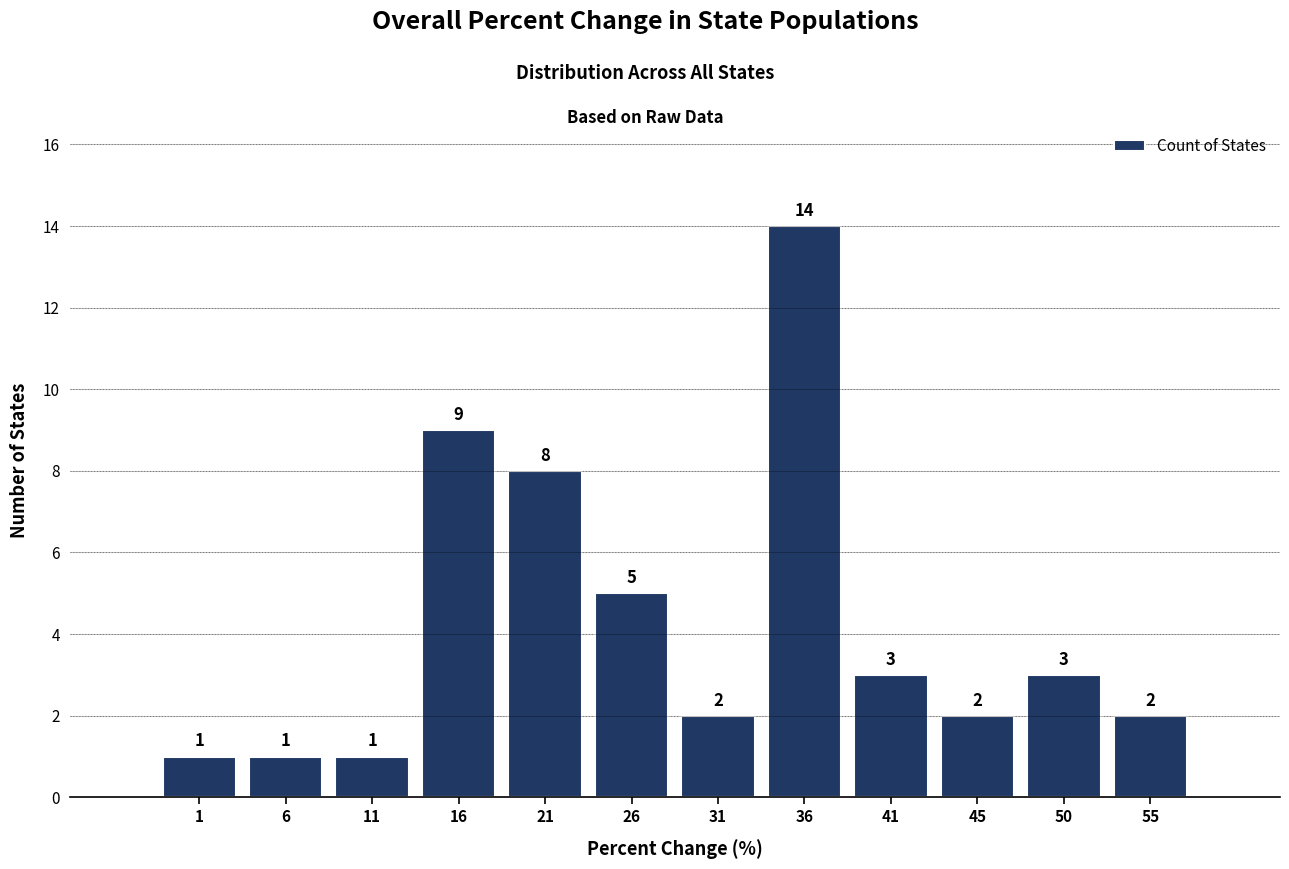

Reading left to right, transcribe this chart: for each bar, give the range it covers on the x-axis and its height. The bar edges are not printed on the chart, so give them approximately, as read against the axis.

-1.0 to 4.0: 1
4.0 to 9.0: 1
9.0 to 13.5: 1
13.5 to 18.5: 9
18.5 to 23.5: 8
23.5 to 28.5: 5
28.5 to 33.0: 2
33.0 to 38.0: 14
38.0 to 43.0: 3
43.0 to 48.0: 2
48.0 to 52.5: 3
52.5 to 57.5: 2